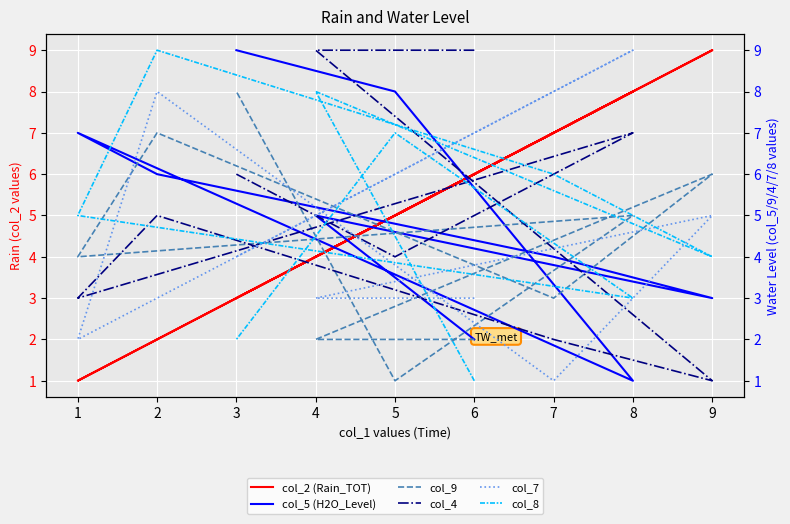

Rank the series by their maximum value, from lowest to highest.

col_9, col_2 (Rain_TOT), col_5 (H2O_Level), col_4, col_7, col_8